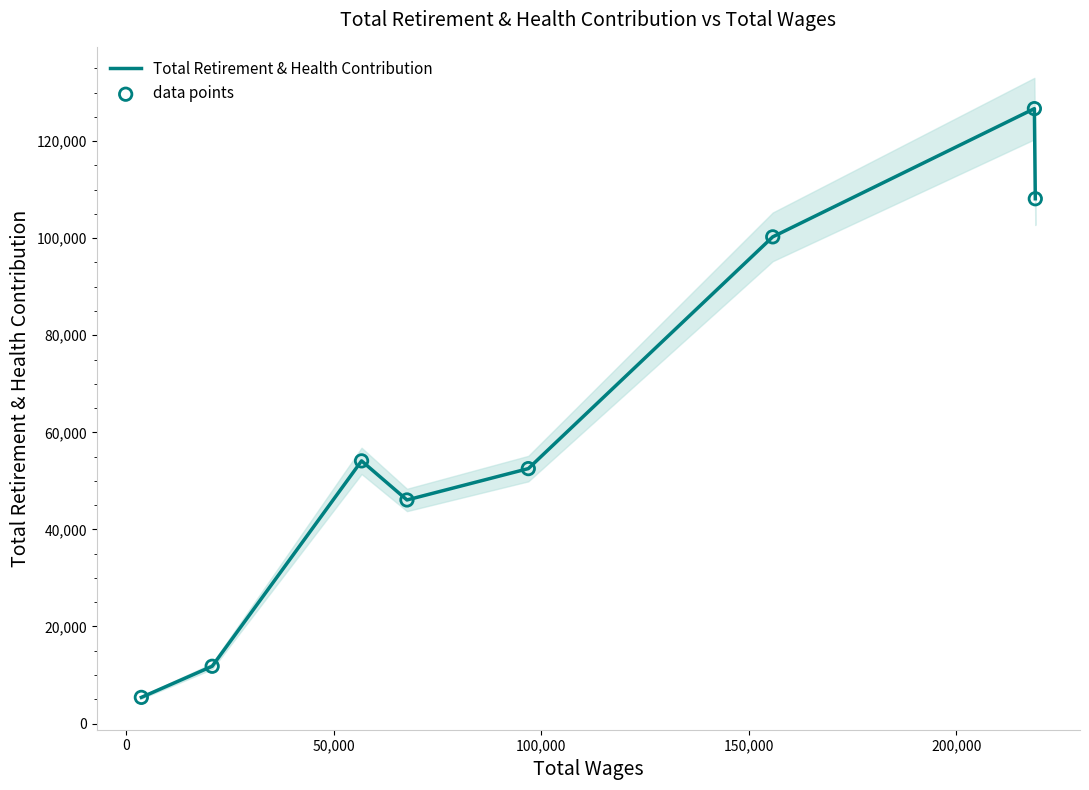

What is the highest value of the Total Retirement & Health Contribution series?

126703